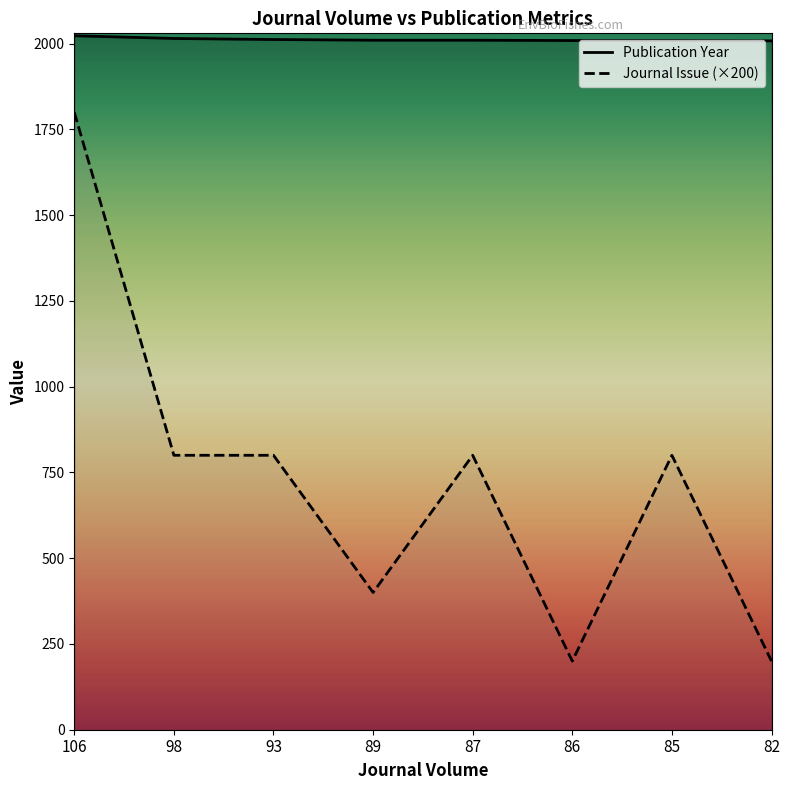

Reading left to right, list all the values displayed in this chart.

Publication Year: 106=2023	98=2015	93=2012	89=2010	87=2010	86=2009	85=2009	82=2008
Journal Issue: 106=1800	98=800	93=800	89=400	87=800	86=200	85=800	82=200